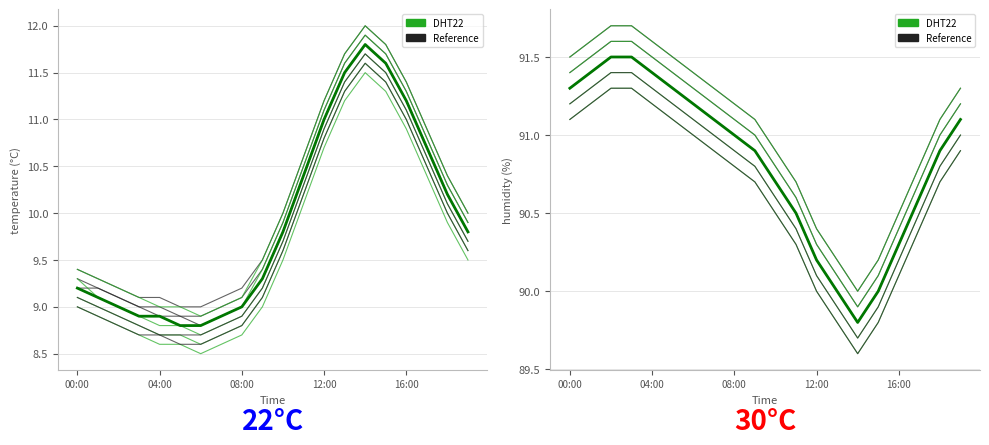

At how many categories does at least one series exceed 64?

20